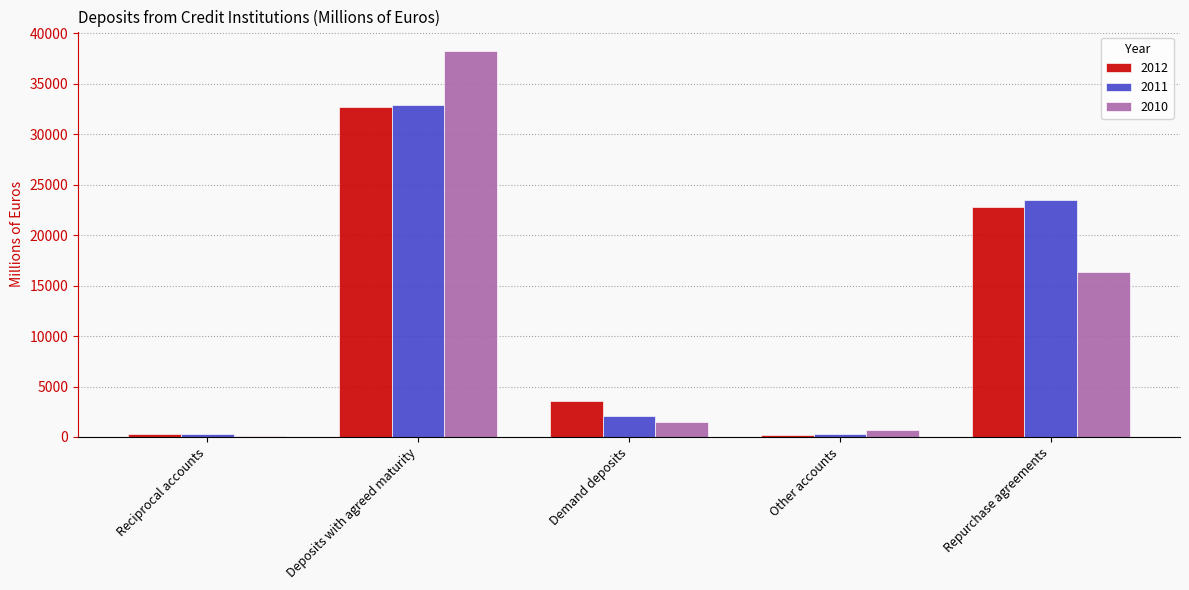

What is the difference between the second highest and minimum values in the 2010 series?

16174